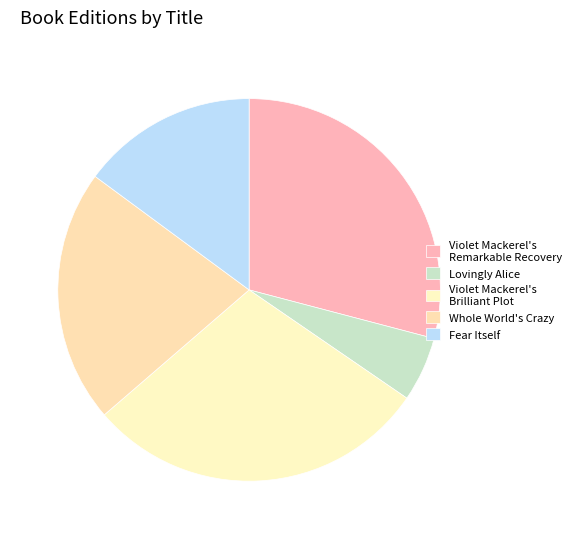

Is it true that Violet Mackerel's Remarkable Recovery is 29% of the pie?

True